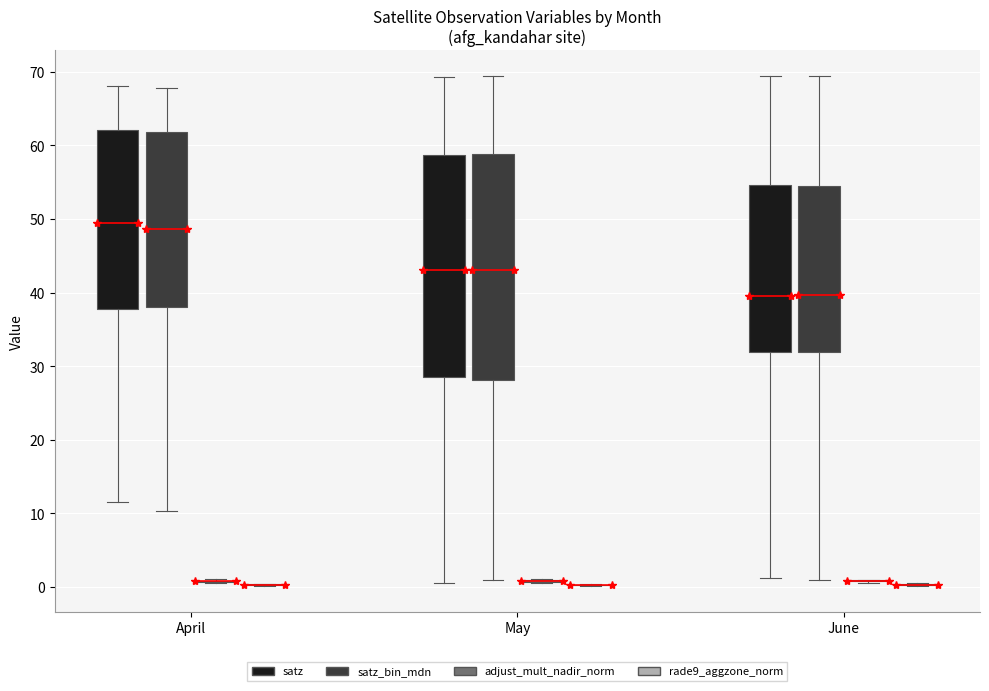

Reading left to right, transcribe this box plot: for each box, give where its median line is, the range the box spans, and where its two whiskers end, as read against the y-axis. The values are not printed on the chart, so give them approximately, as read against the axis.

April (satz): median 49, box 38 to 62, whiskers 12 to 68
April (satz_bin_mdn): median 49, box 38 to 62, whiskers 10 to 68
April (adjust_mult_nadir_norm): box collapsed to a line at 1, whiskers 1 to 1
April (rade9_aggzone_norm): box collapsed to a line at 0, whiskers 0 to 0
May (satz): median 43, box 29 to 59, whiskers 1 to 69
May (satz_bin_mdn): median 43, box 28 to 59, whiskers 1 to 69
May (adjust_mult_nadir_norm): box collapsed to a line at 1, whiskers 1 to 1
May (rade9_aggzone_norm): box collapsed to a line at 0, whiskers 0 to 0
June (satz): median 40, box 32 to 55, whiskers 1 to 69
June (satz_bin_mdn): median 40, box 32 to 55, whiskers 1 to 69
June (adjust_mult_nadir_norm): box collapsed to a line at 1, whiskers 1 to 1
June (rade9_aggzone_norm): box collapsed to a line at 0, whiskers 0 to 1